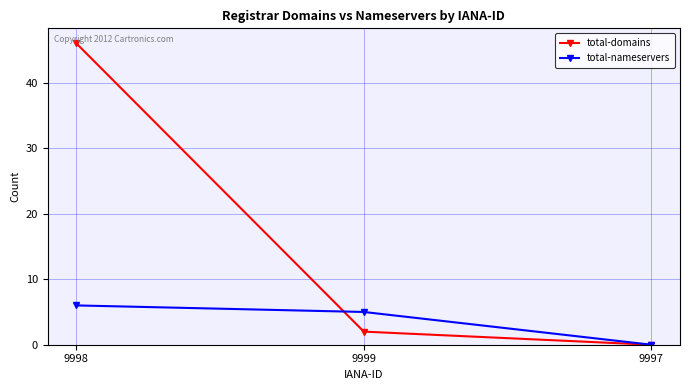

What is the difference between the maximum and minimum values in the total-nameservers series?

6